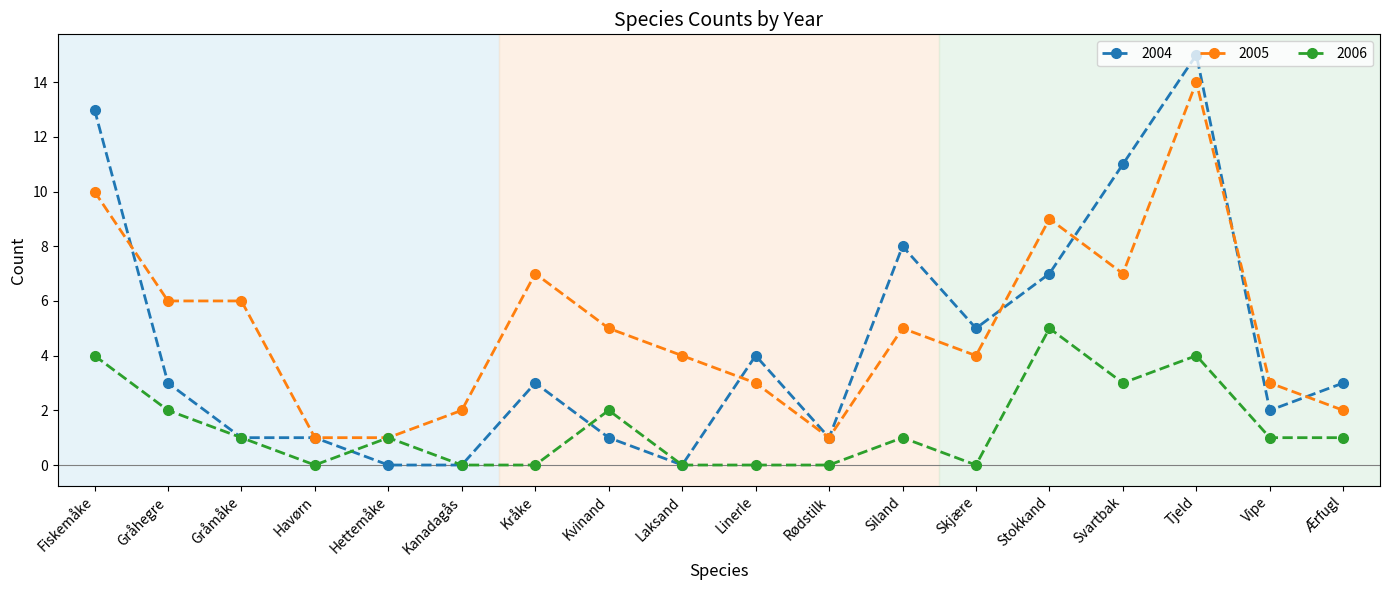

Which series changed the most between Siland and Skjære?

2004